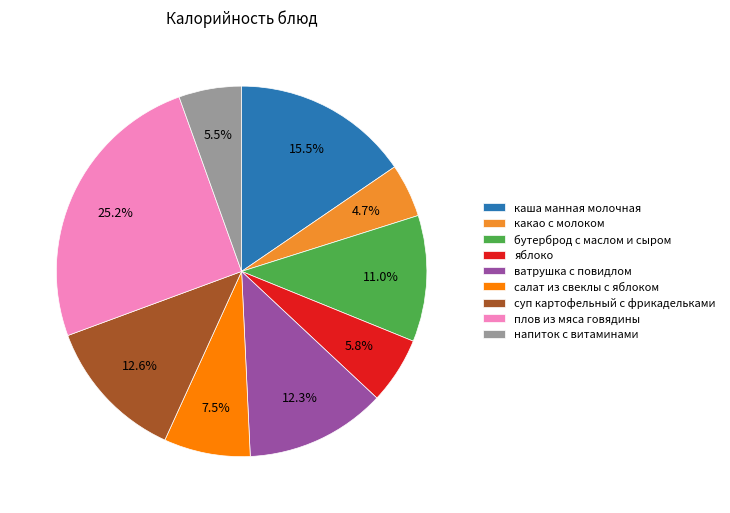

Count the number of slices in the pie.

9